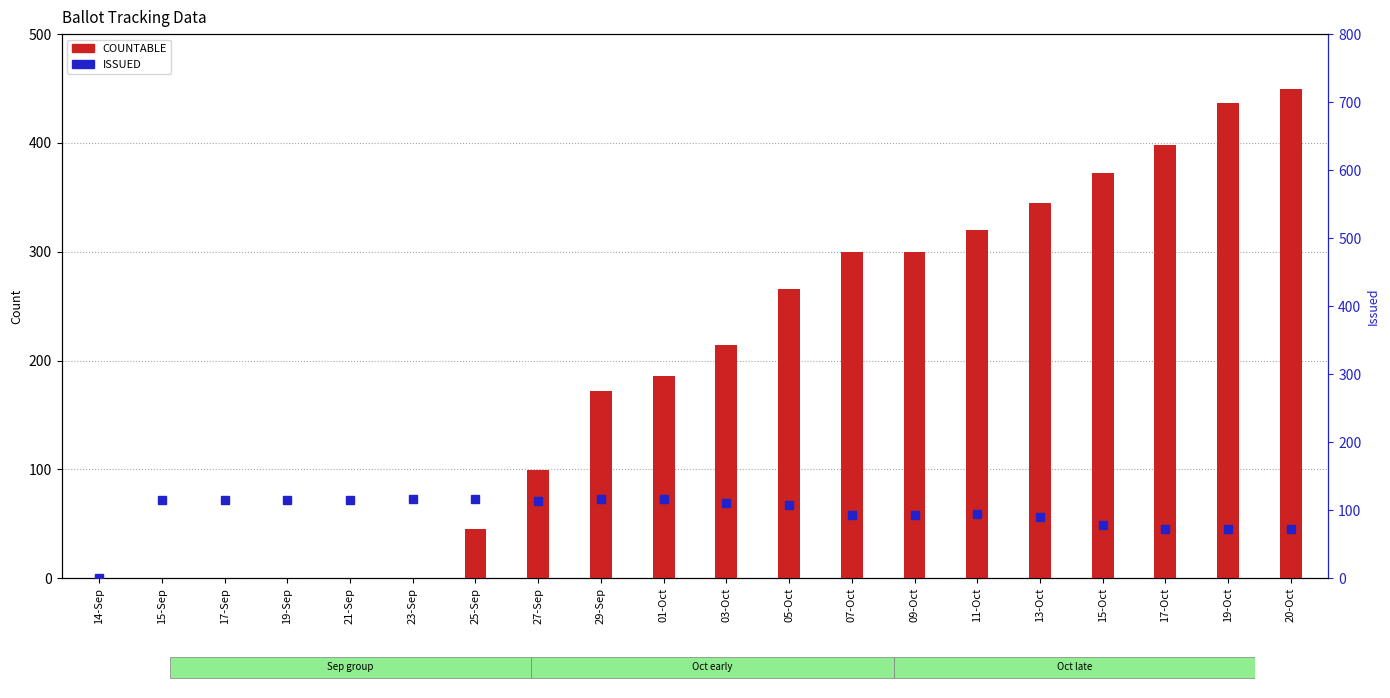

What is the sum of all ISSUED values?

1922